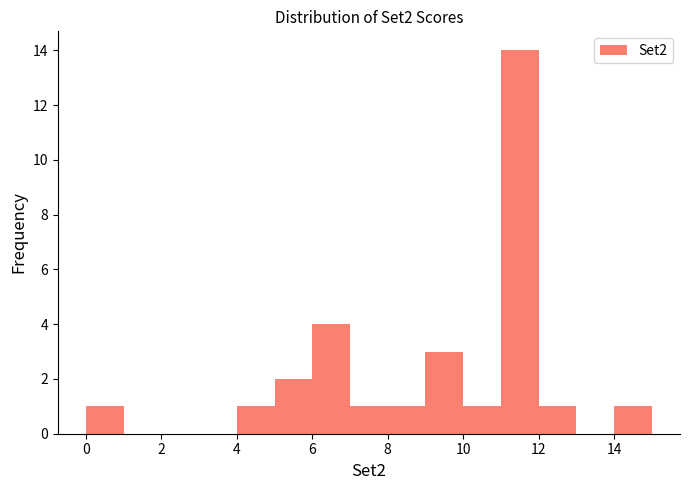

Over which range of the x-axis is the bar tallest?

11 to 12